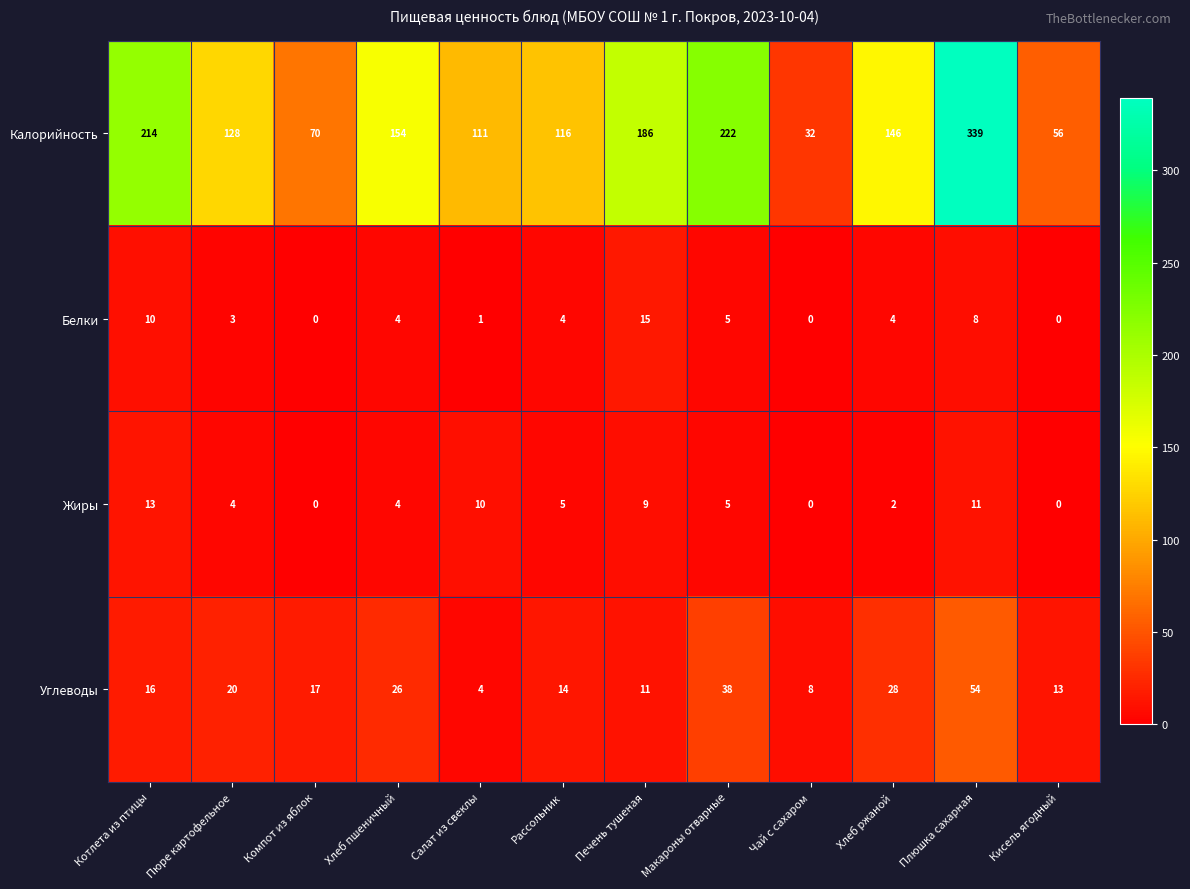

What is the spread (max minus min) of values at Рассольник?

112